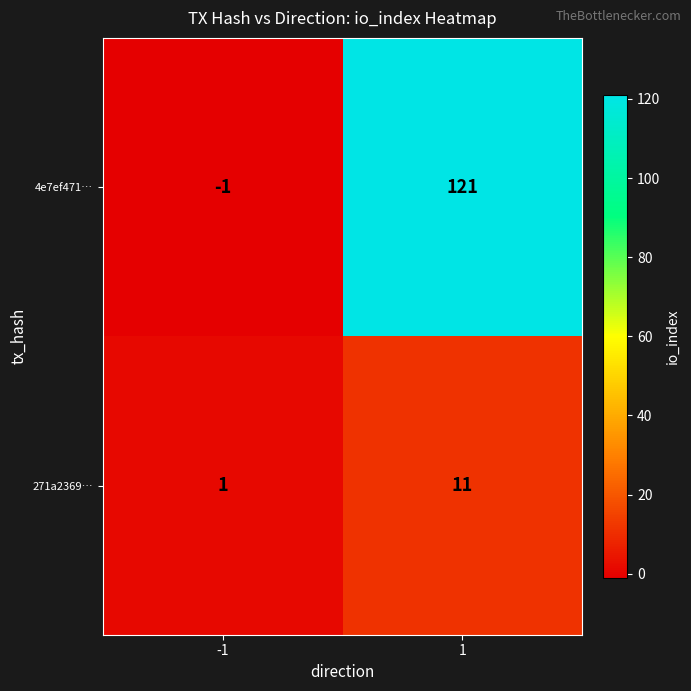

Between -1 and 1, which series saw the biggest shift?

4e7ef471…